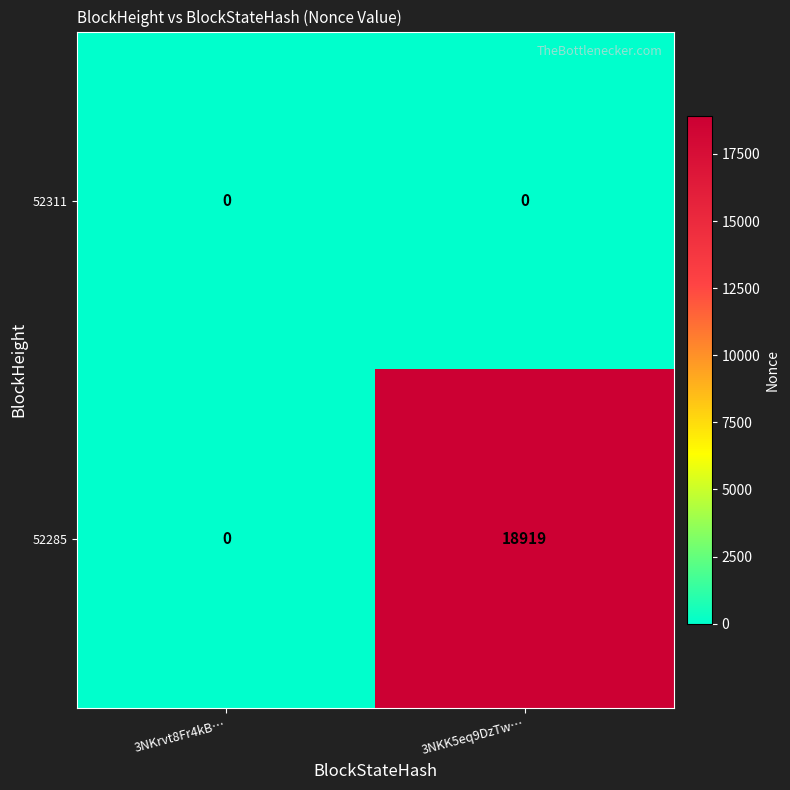

At which label is 52285 closest to 9459?

3NKrvt8Fr4kB…